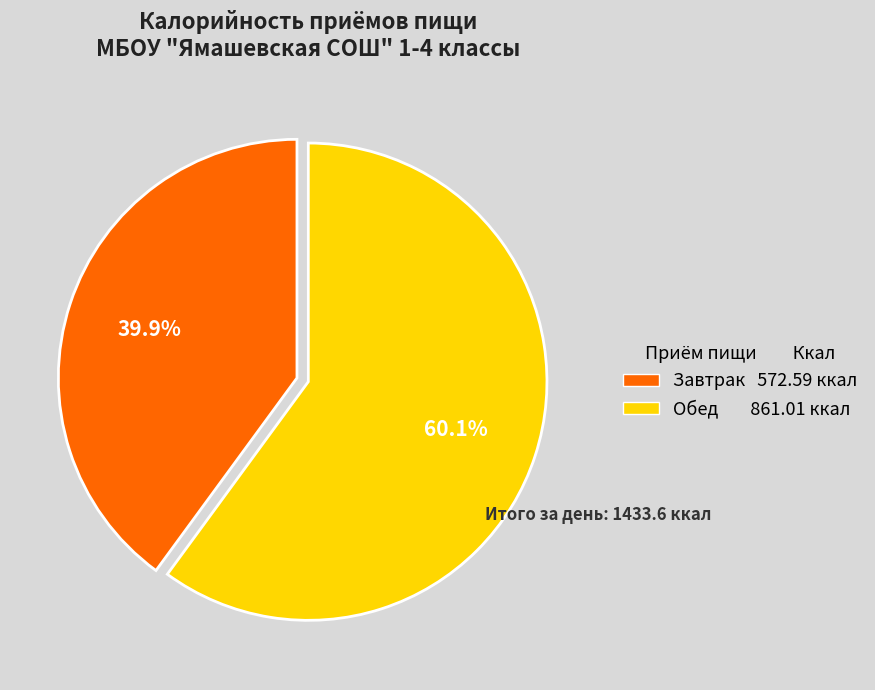

True or false: Завтрак accounts for 54% of the total.

False